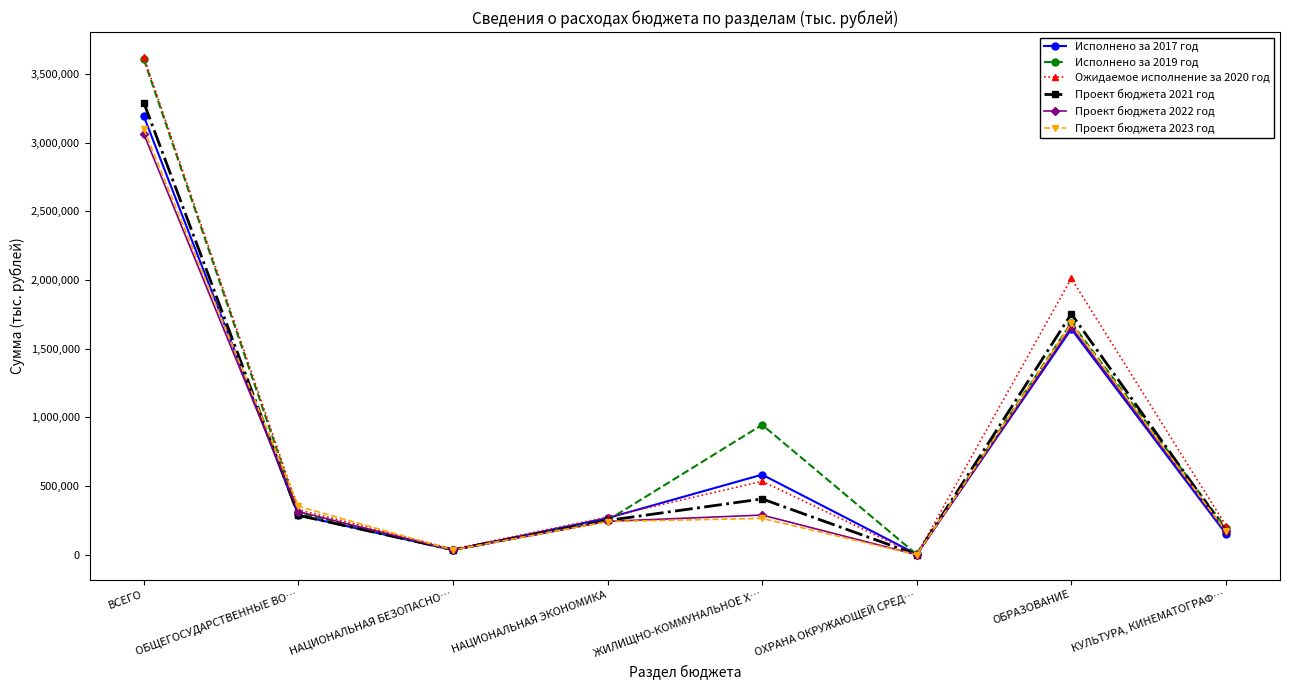

Is it true that Проект бюджета 2022 год equals 288773.9 at ЖИЛИЩНО-КОММУНАЛЬНОЕ Х…?

True